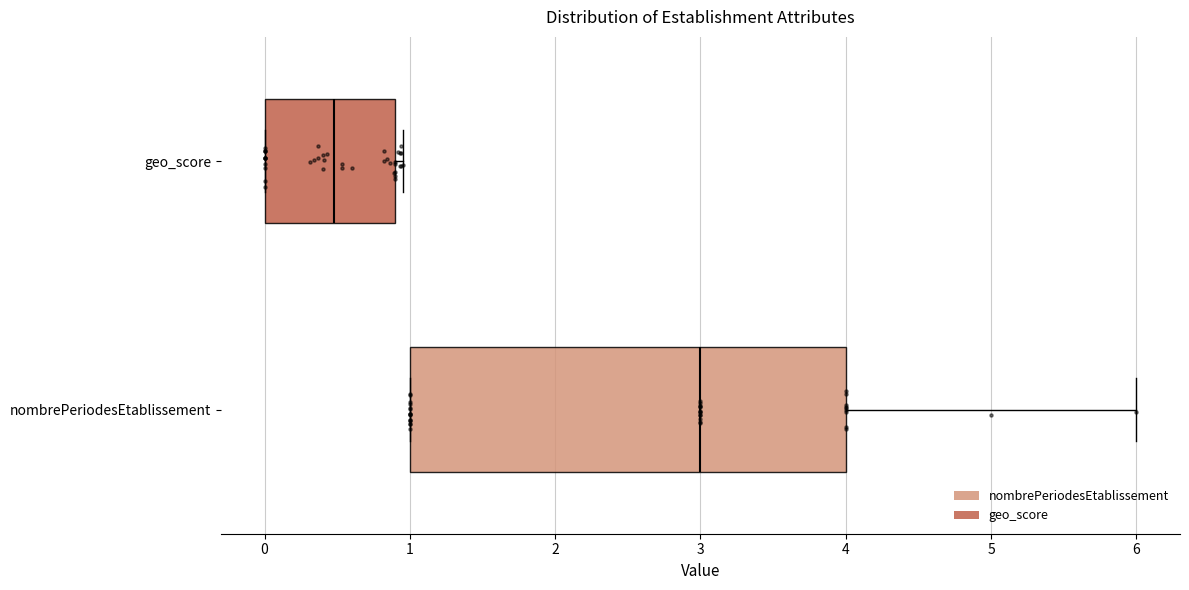

Which box's median line is the furthest to the right?

nombrePeriodesEtablissement